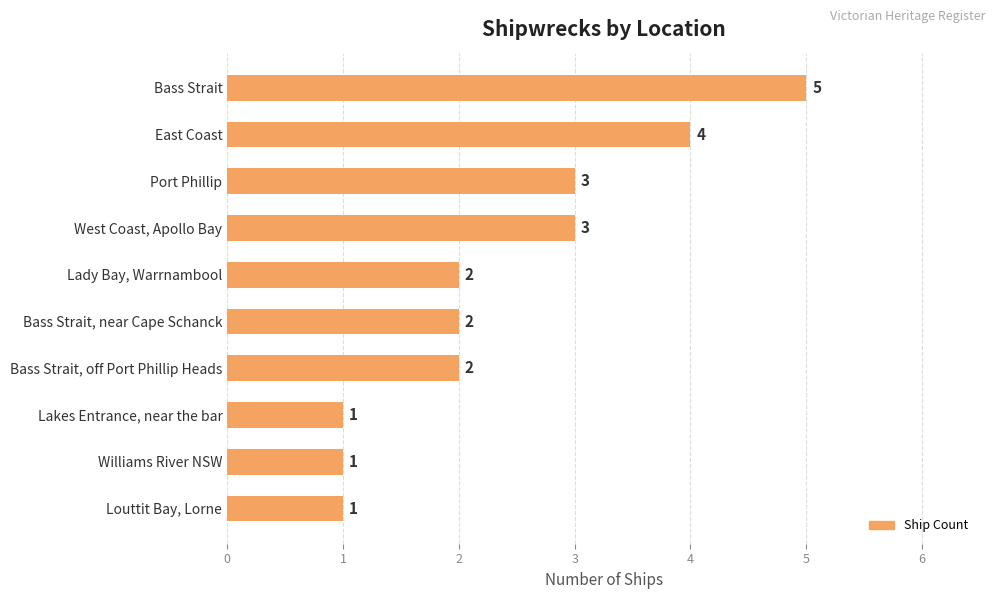

Approximately how many times larger is the value at West Coast, Apollo Bay compared to Williams River NSW?

3.0